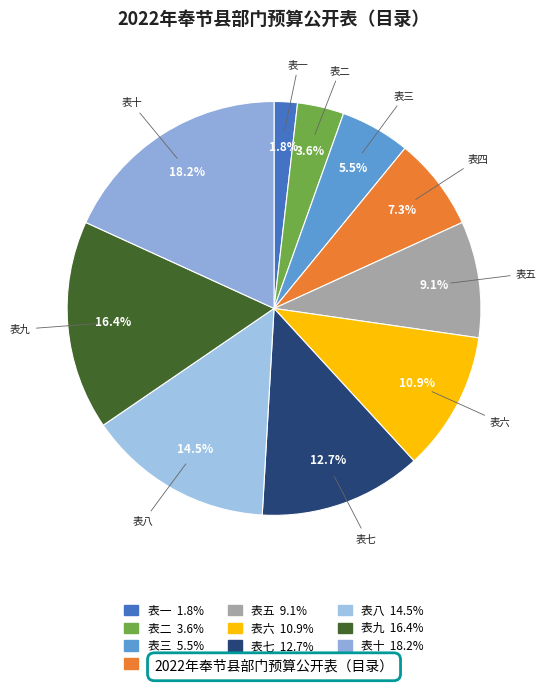

To the nearest percent, what percentage of the pie is 表十?

18%